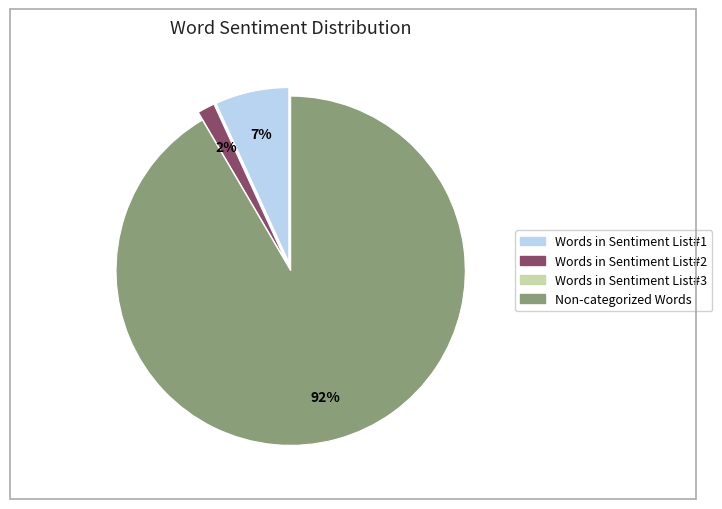

To the nearest percent, what is the combined percentage of Words in Sentiment List#1 and Non-categorized Words?

98%